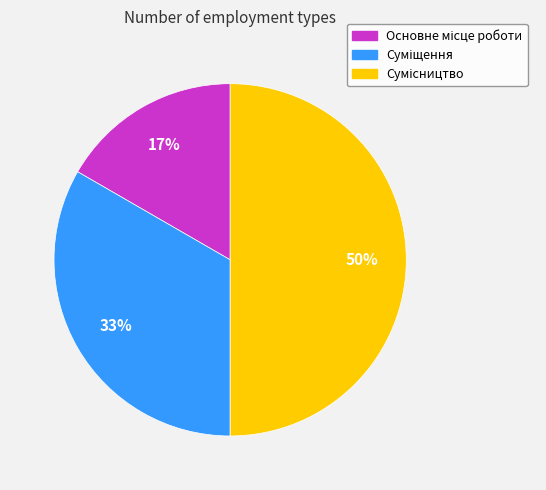

To the nearest percent, what is the difference between the largest and smallest slice percentages?

33%